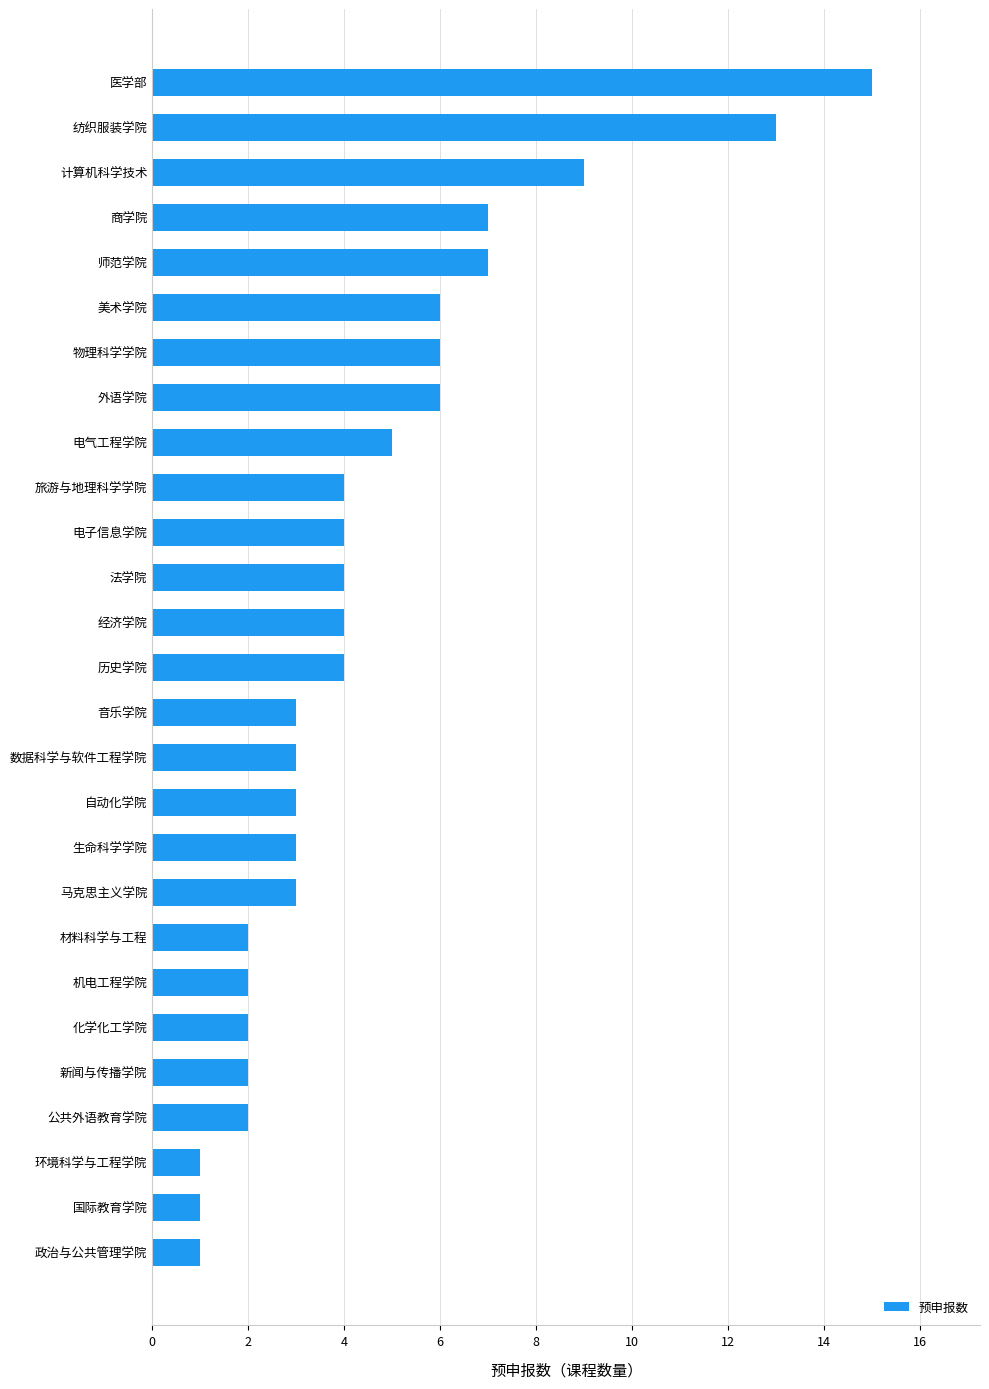

What is the average value?

5